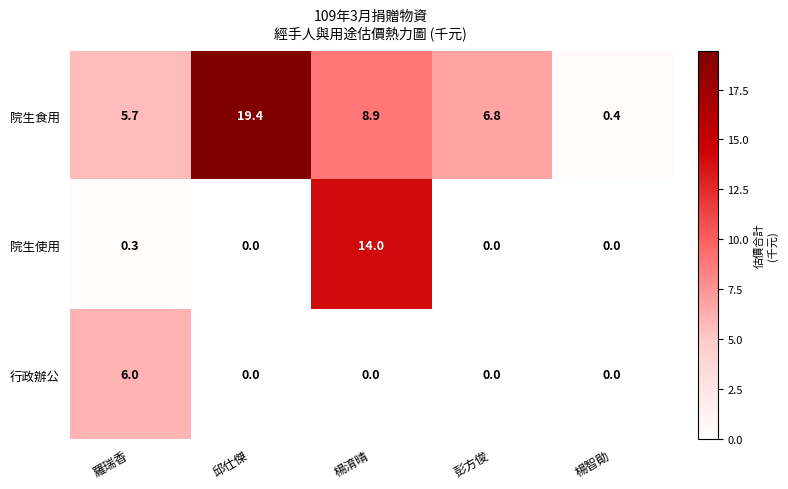

What is the difference between the second highest and minimum values in the 院生使用 series?

0.3